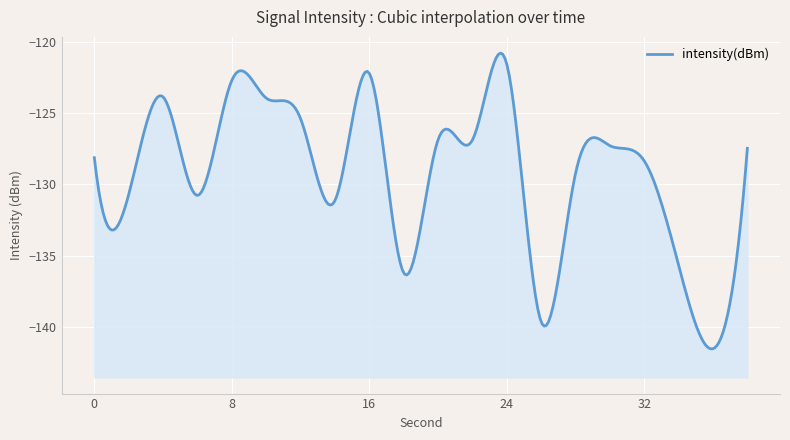

At which label is the value closest to -131?

14